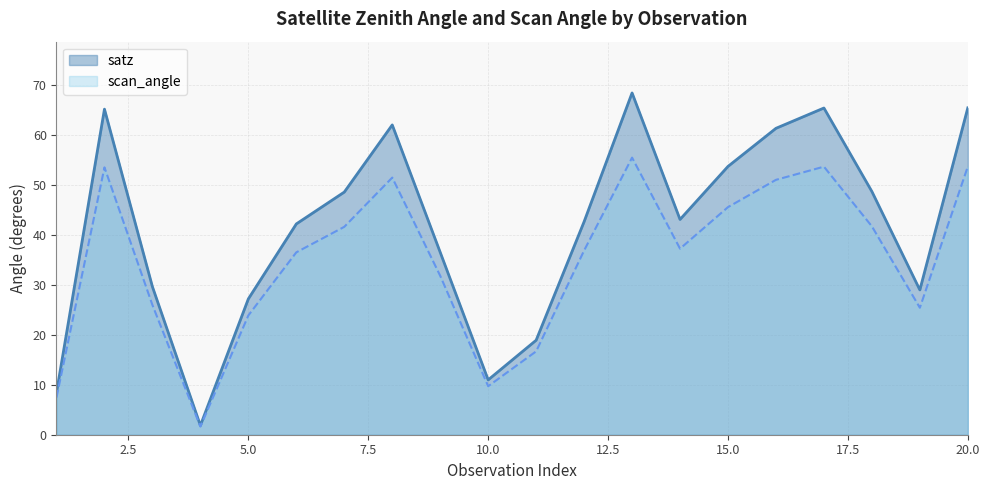

How many lines are shown in the chart?

2